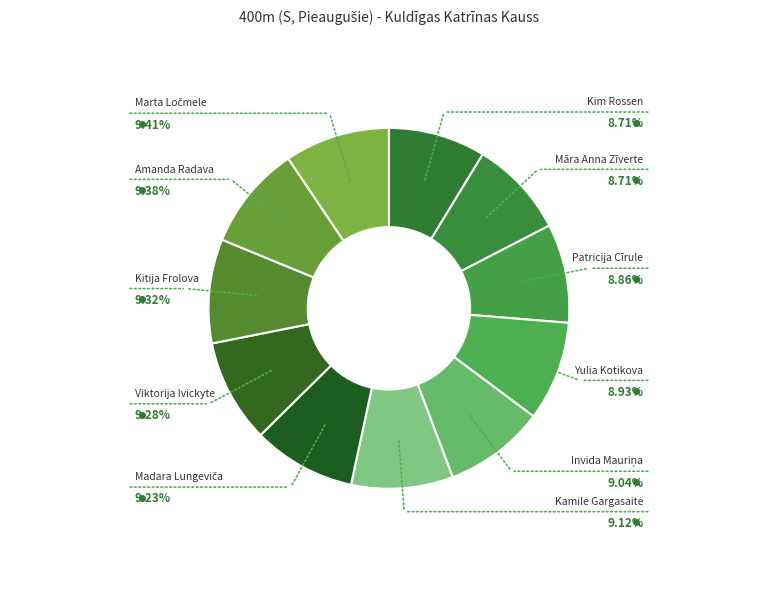

To the nearest percent, what percentage of the pie is Viktorija Ivickyte?

9%